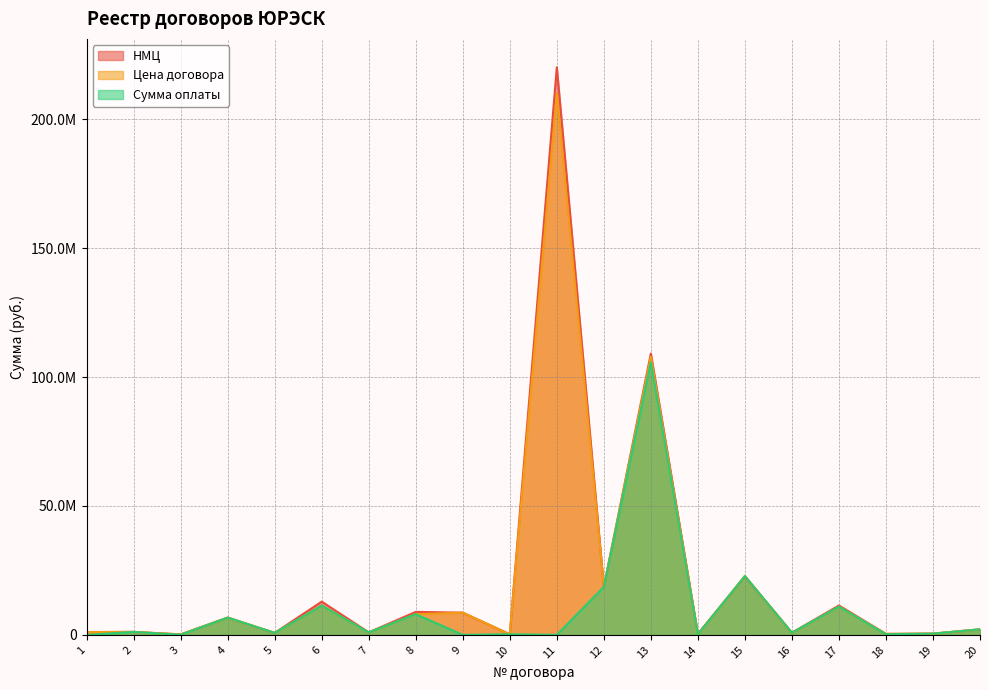

True or false: Сумма оплаты and Цена договора cross at least once.

False